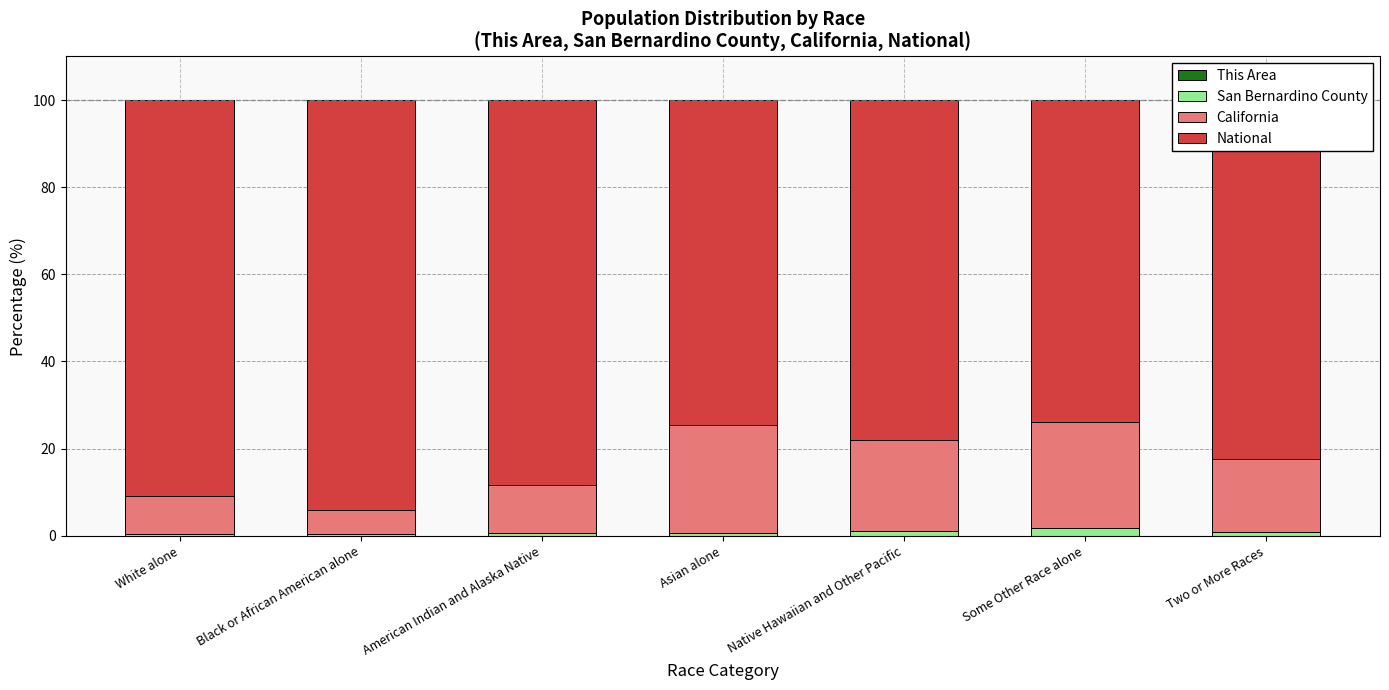

What is the label of the 7th bar from the right?

White alone